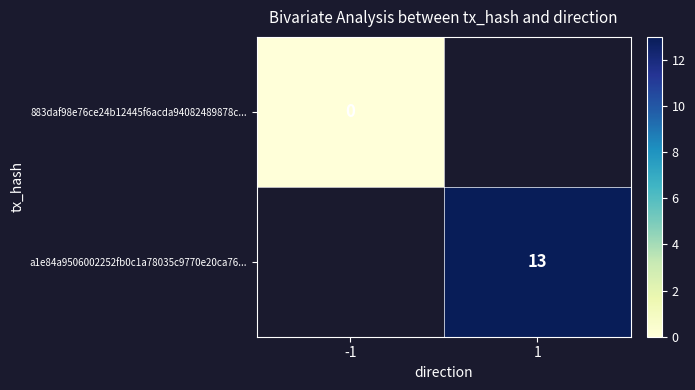

True or false: a1e84a9506002252fb0c1a78035c9770e20ca76... has a value of 13 at 1.

True